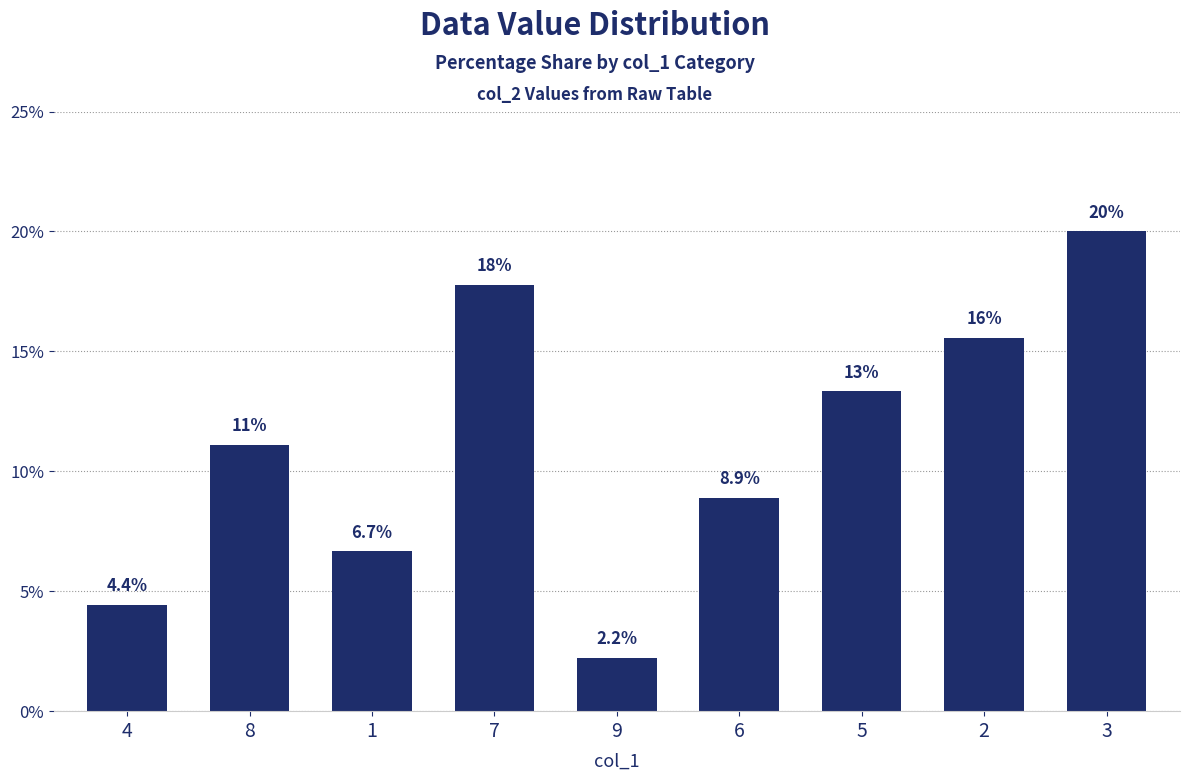

Reading left to right, list all the values displayed in this chart.

4=4.4	8=11.1	1=6.7	7=17.8	9=2.2	6=8.9	5=13.3	2=15.6	3=20.0